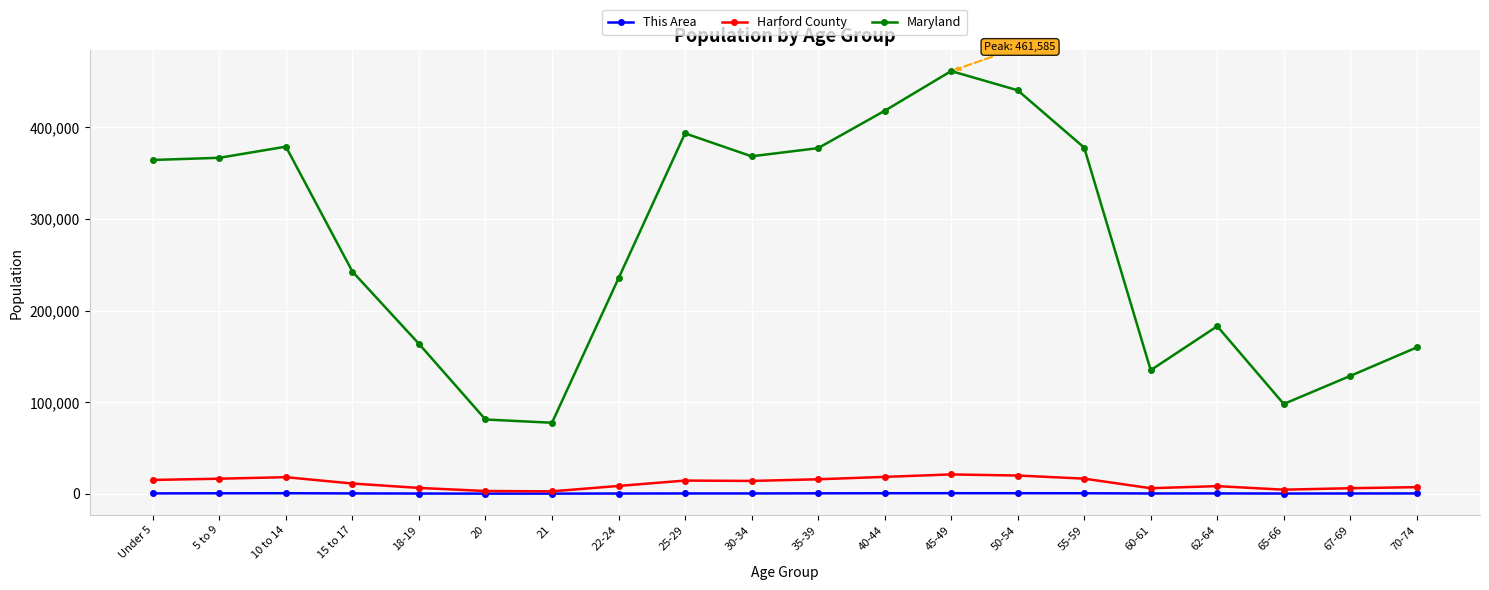

Is it true that Maryland equals 377989 at 55-59?

True